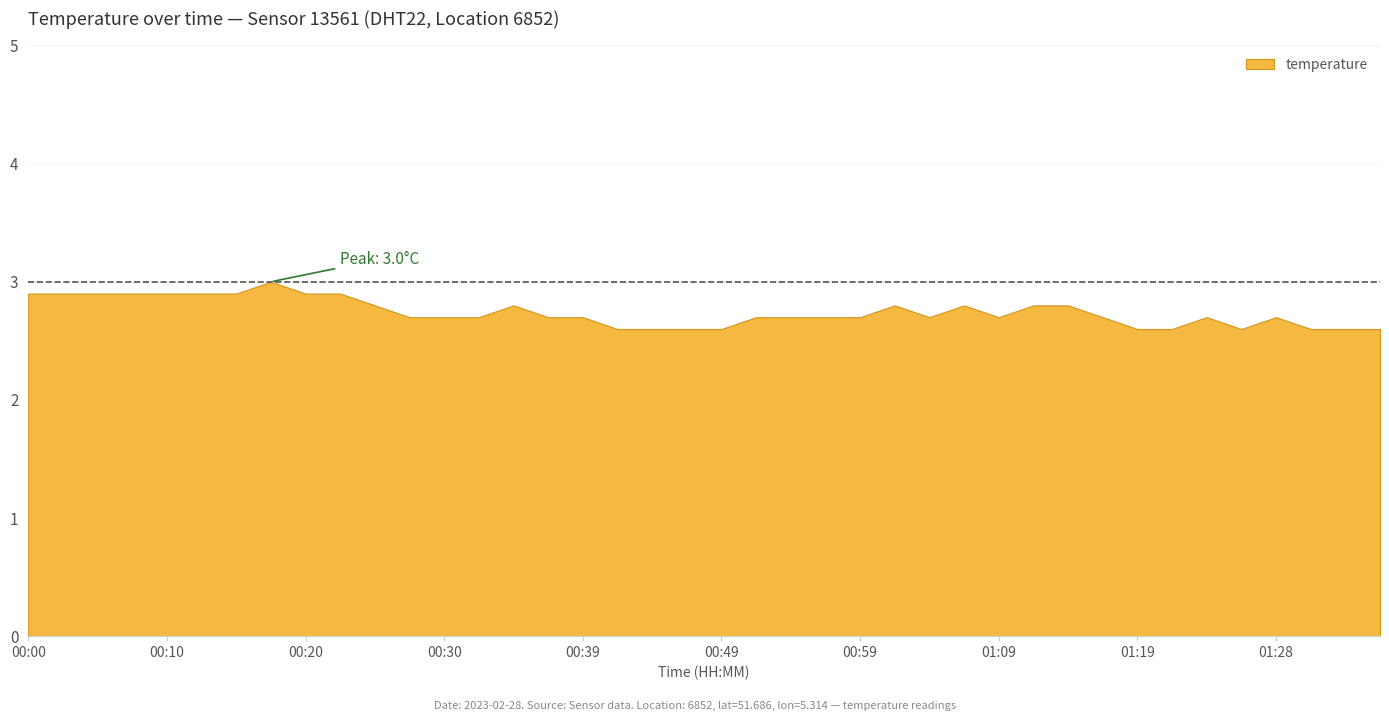

Which label corresponds to the largest value in the chart?

00:17